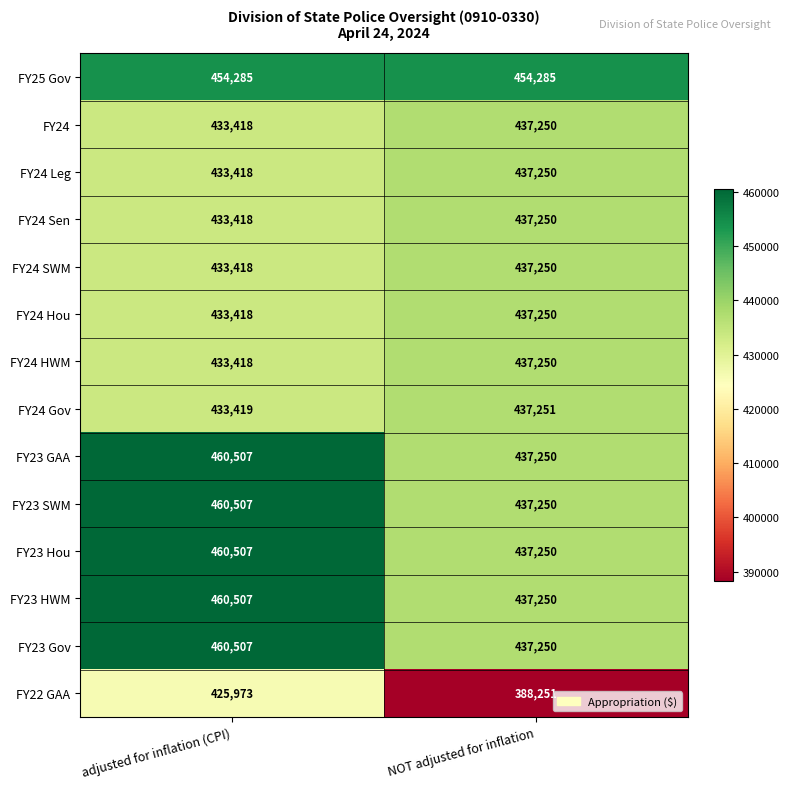

The value of FY24 Sen at NOT adjusted for inflation is 437250. True or false?

True